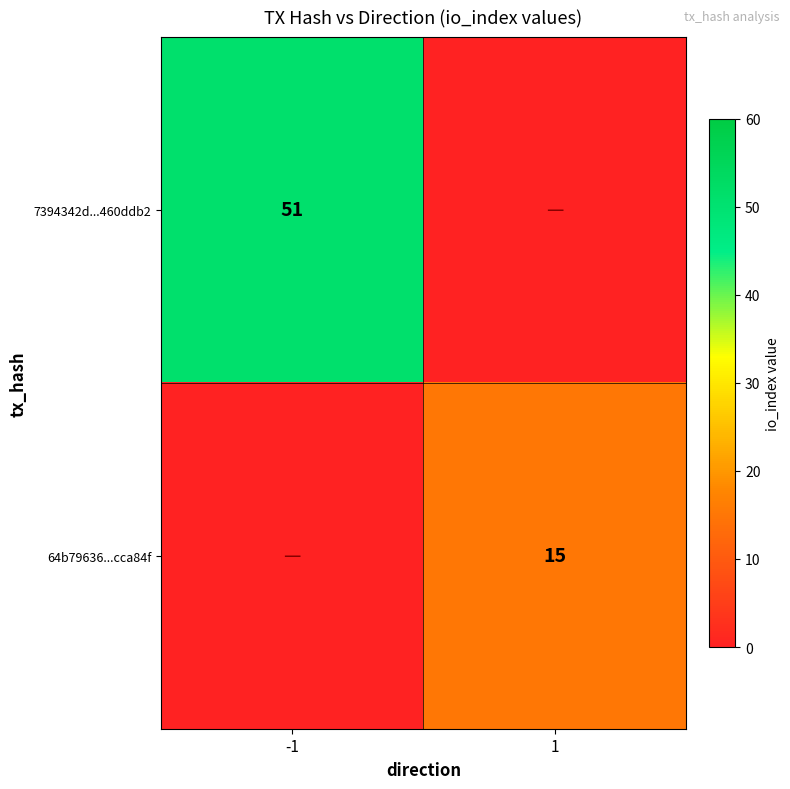

Is it true that 7394342d...460ddb2 equals 51 at -1?

True